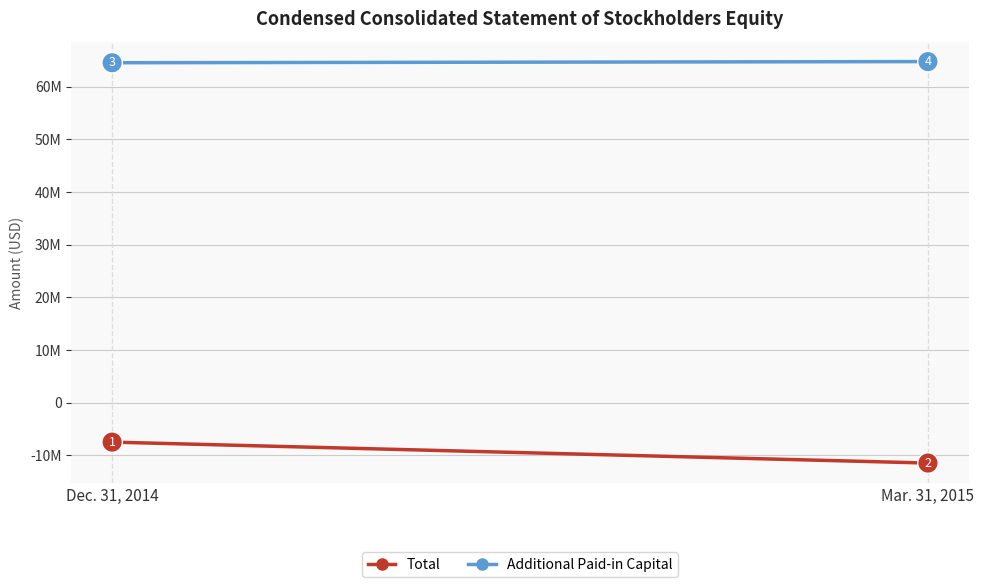

Reading left to right, list all the values displayed in this chart.

Total: -7516765	-11493419
Additional Paid-in Capital: 64526469	64744135